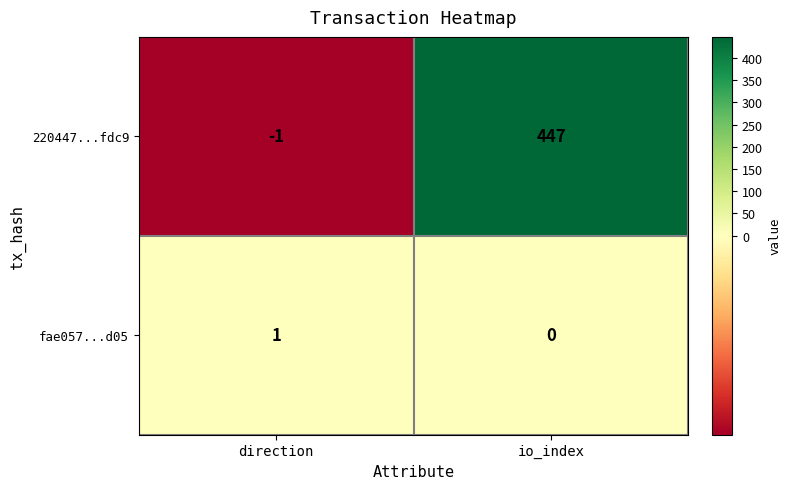

Where is 220447...fdc9 nearest to the value 223?

direction